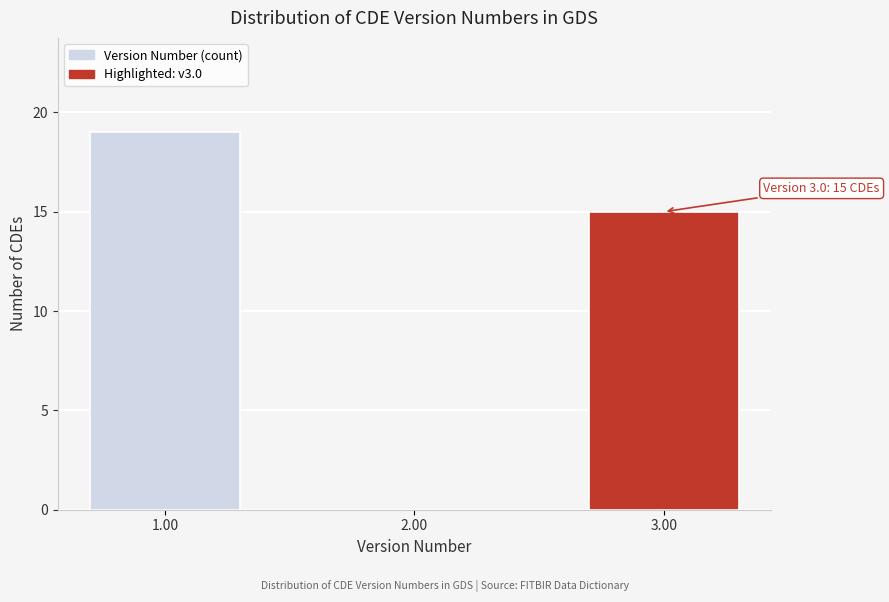

Reading left to right, what are all the values shown in this chart?

1.00=19	2.00=0	3.00=15